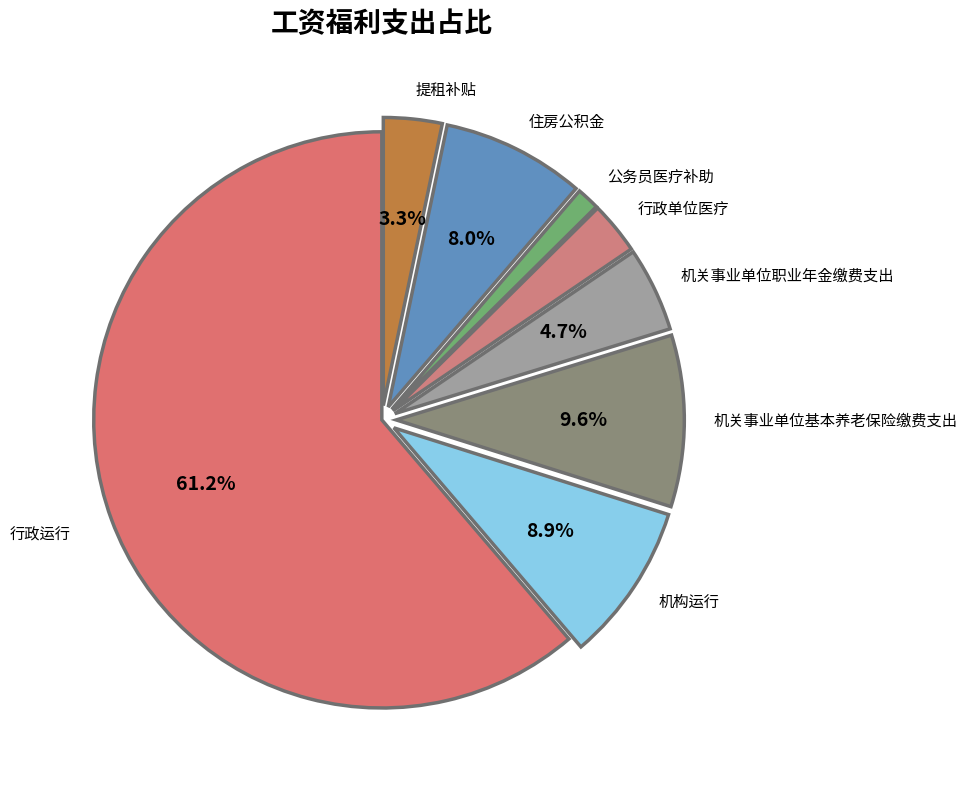

Count the number of slices in the pie.

8